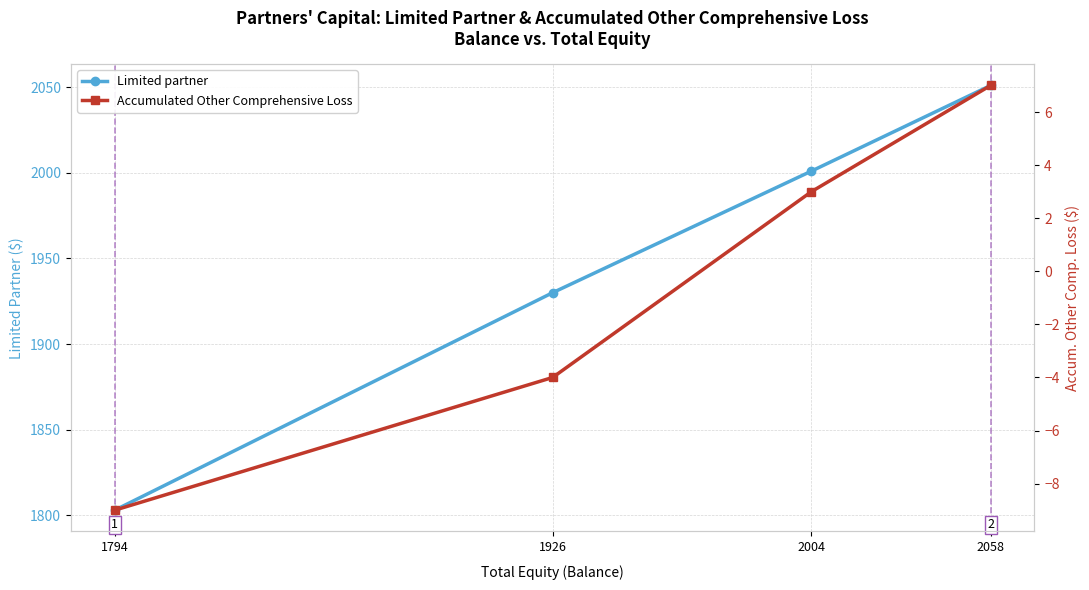

How many Limited partner values are between 1930 and 2051?

3